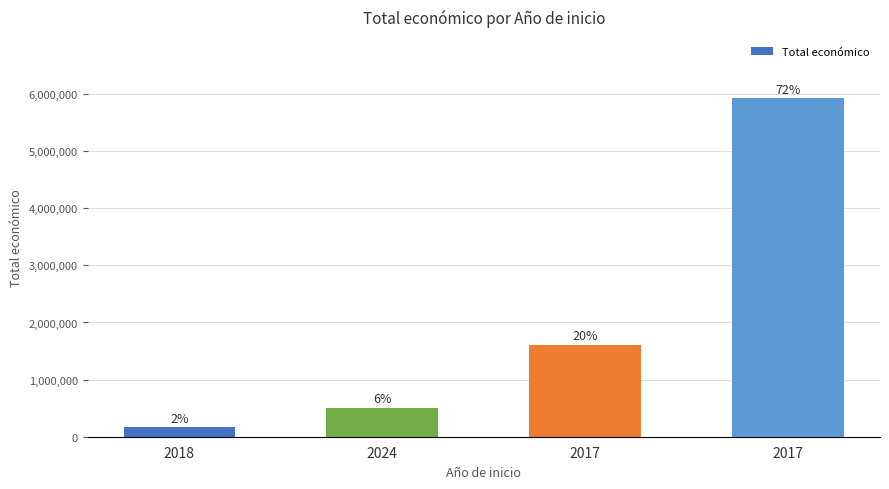

At which label does the data first exceed 1609378?

2017